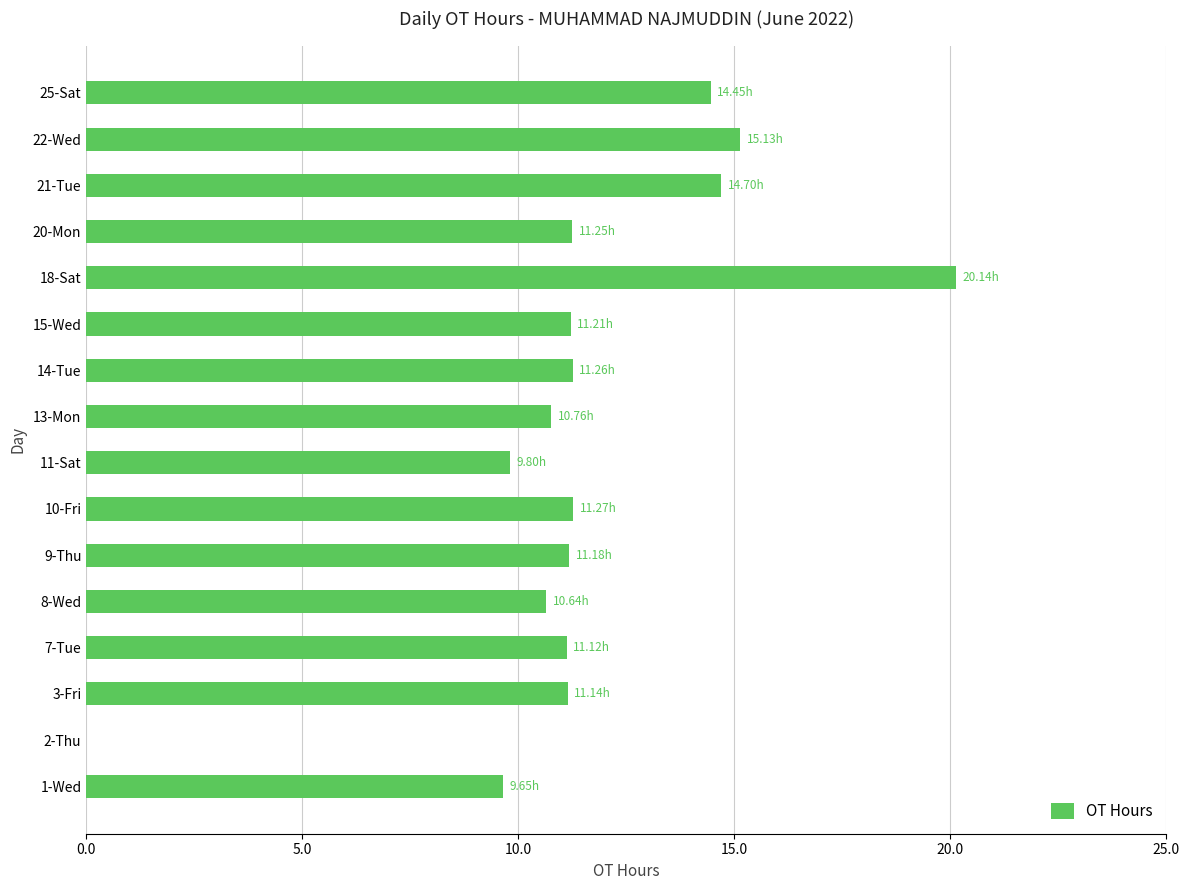

What is the sum of all values?

183.7